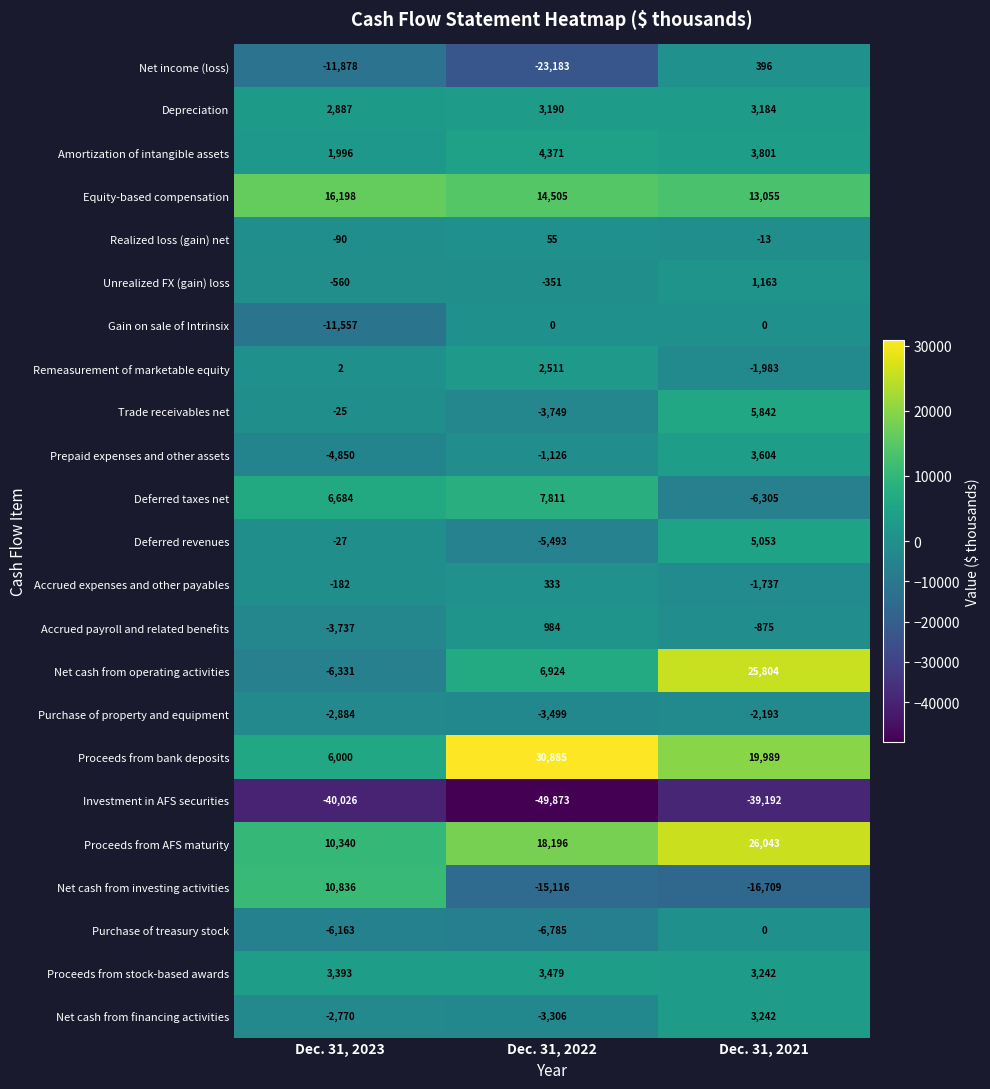

What value does the Unrealized FX (gain) loss series have at Dec. 31, 2023?

-560